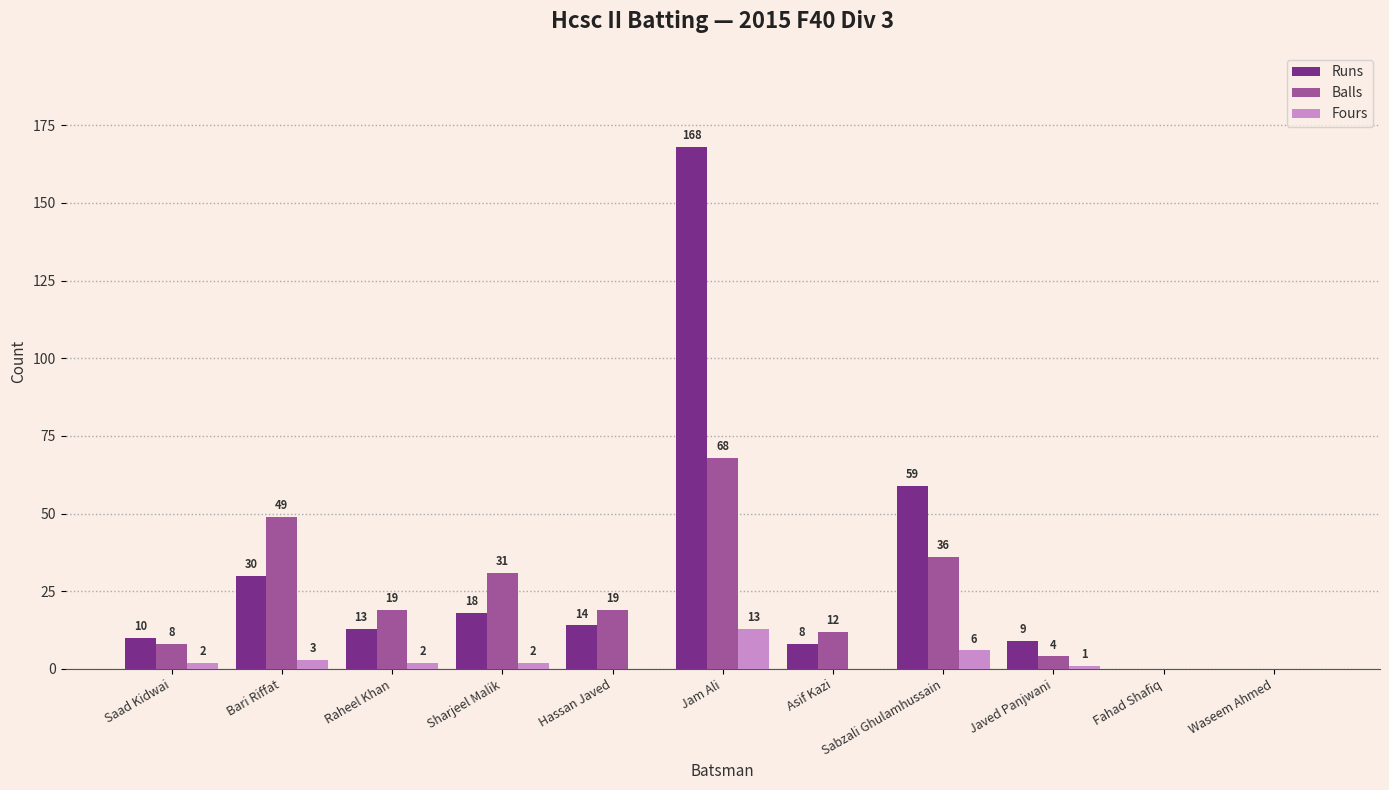

At which category is the sum across all series the highest?

Jam Ali